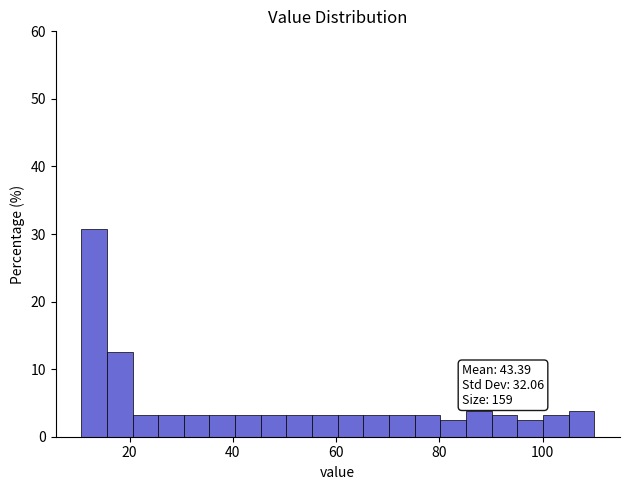

Around what value on the x-axis is the tallest bar? Give the approximate position of its centre, as read against the axis.

14